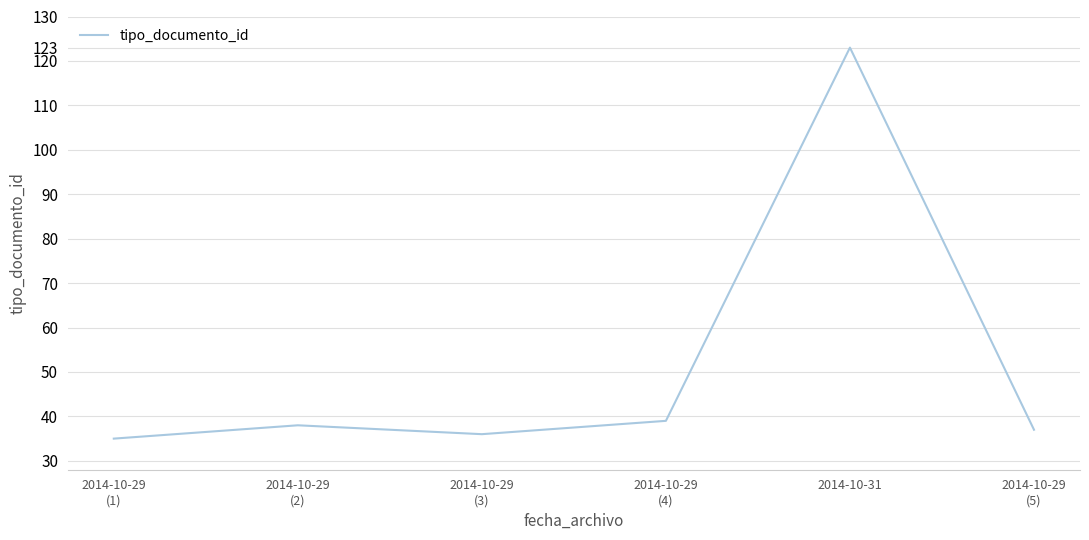

Between 2014-10-29
(2) and 2014-10-29
(1), which is larger?

2014-10-29
(2)